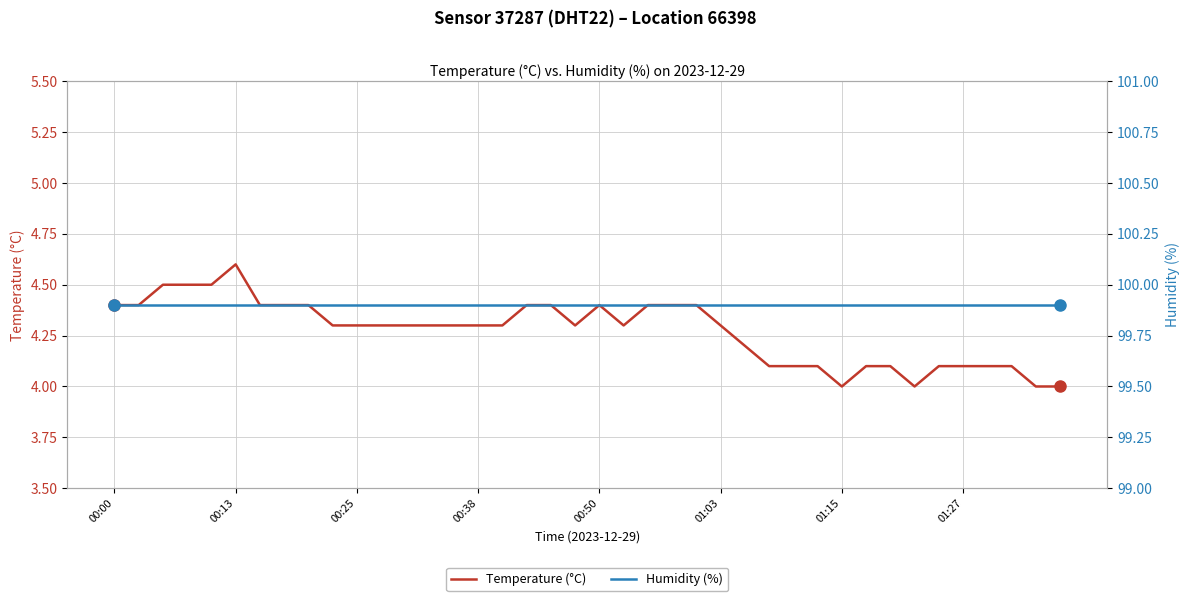

True or false: Temperature (°C) has a value of 4.4 at 00:00.

True